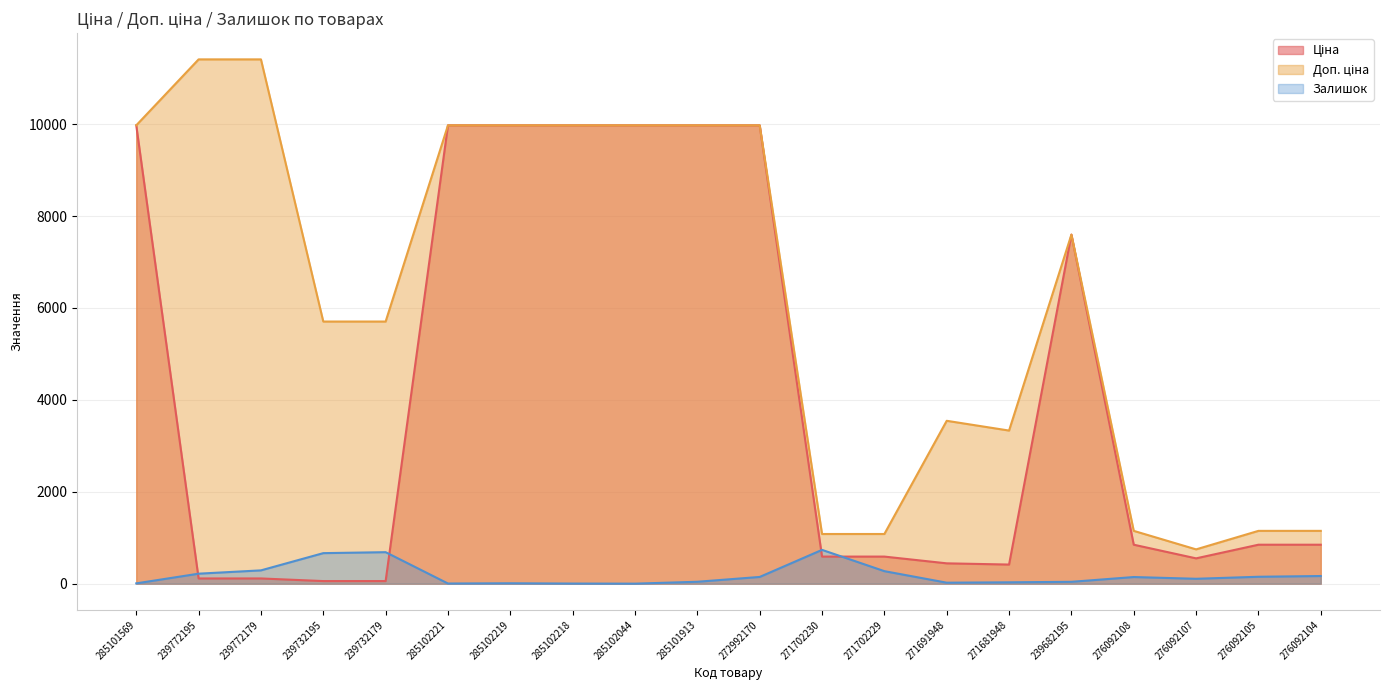

What is the value of the Залишок point at the 17th from the left?

145.0